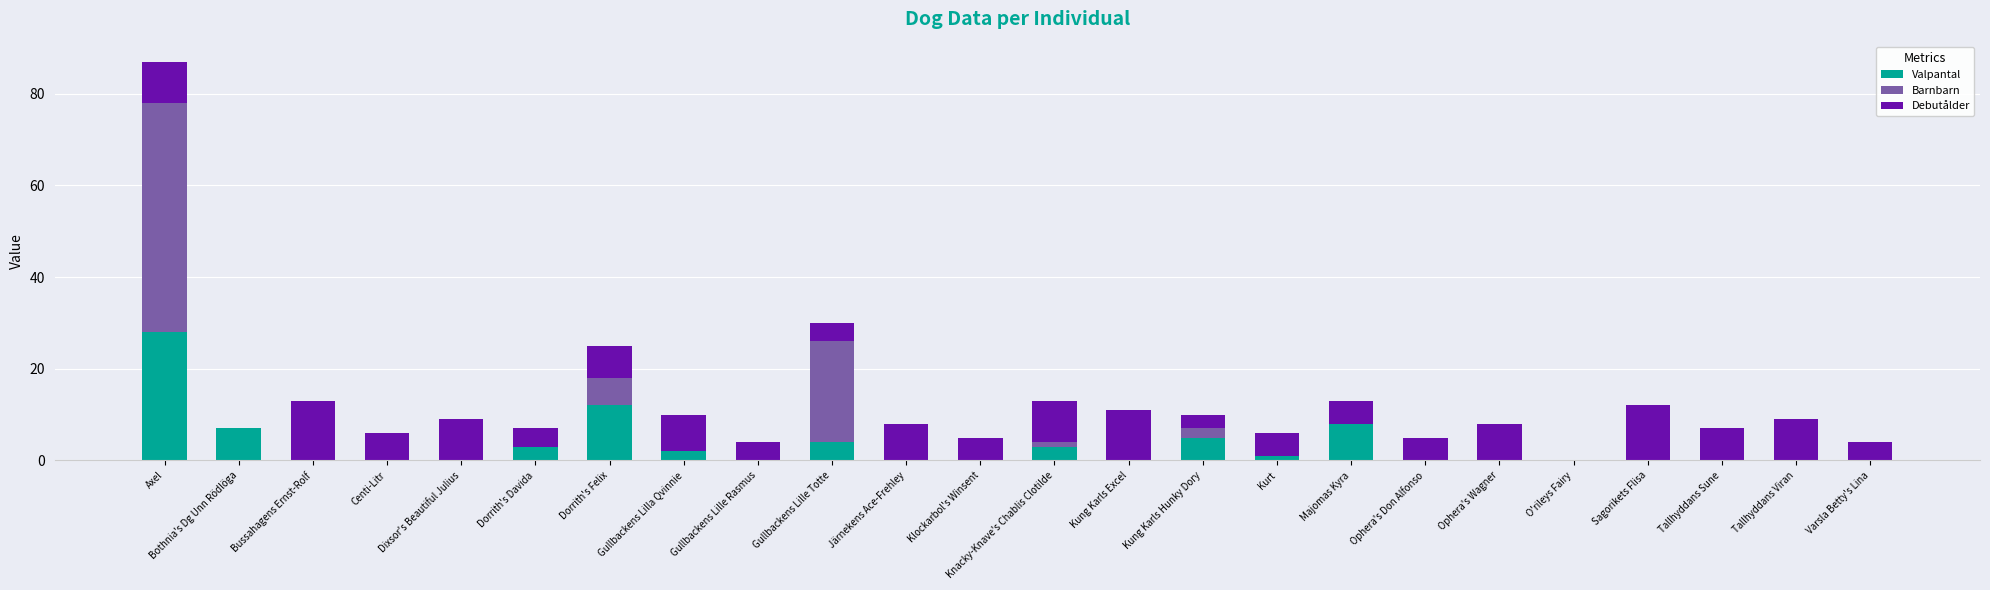

How many distinct data groups are displayed?

3